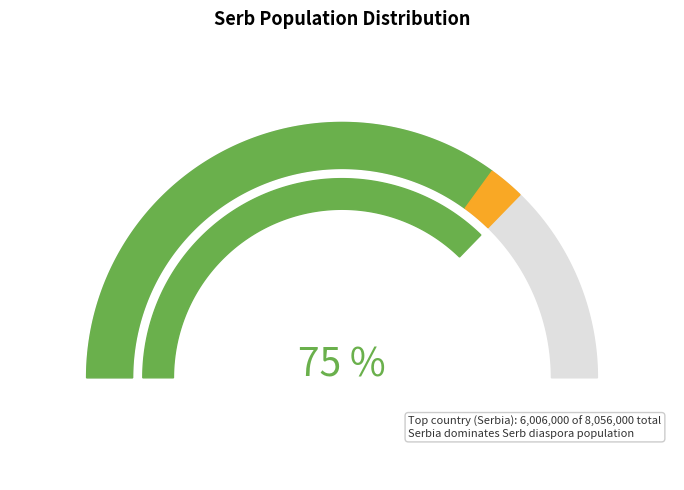

To the nearest percent, what is the average slice percentage?

8%